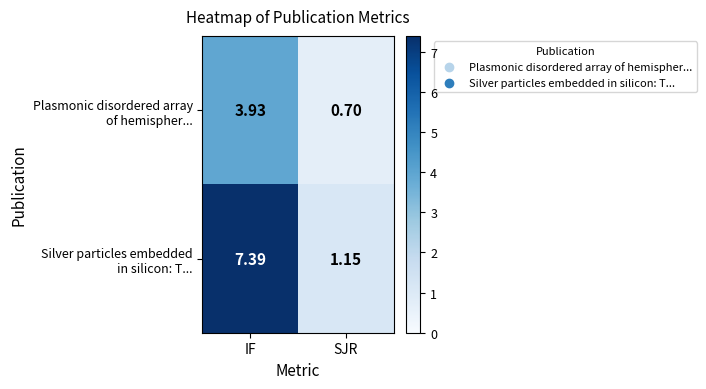

At which category is the sum across all series the highest?

IF